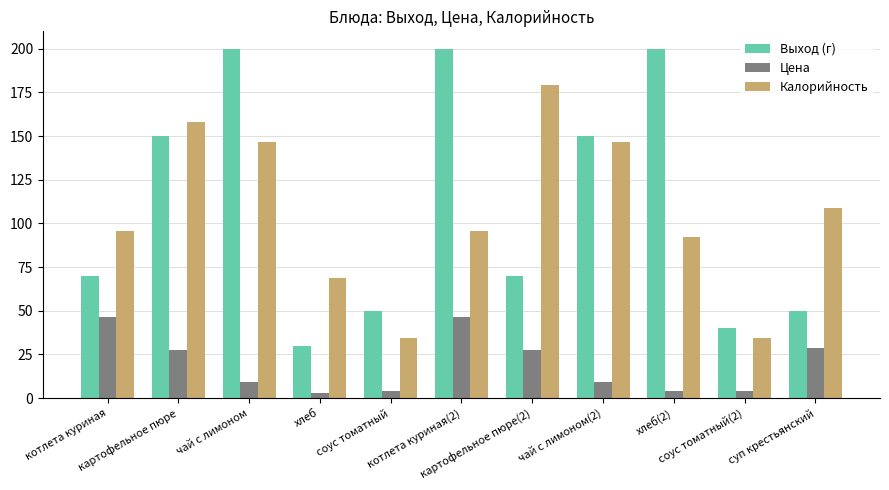

Which series has the widest spread of values?

Выход (г)